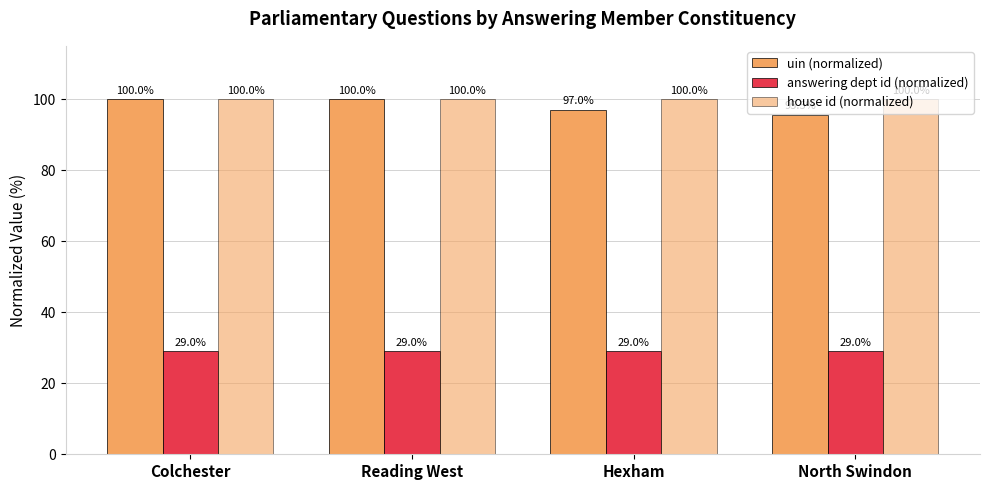

The uin (normalized) series shows 95.5 at North Swindon. True or false?

True